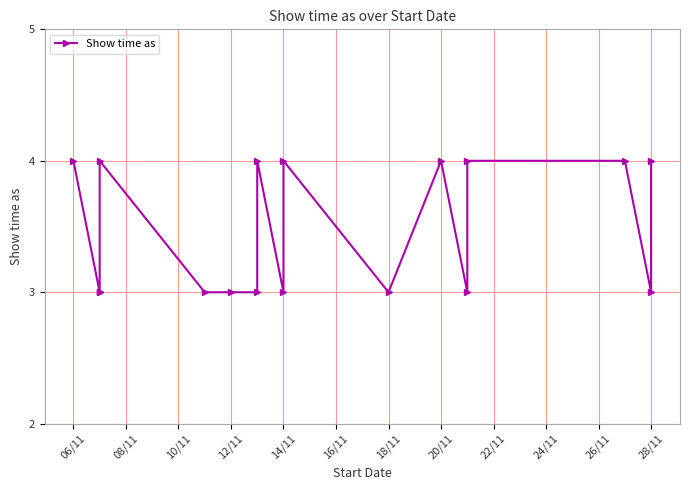

What is the minimum value shown in the chart?

3